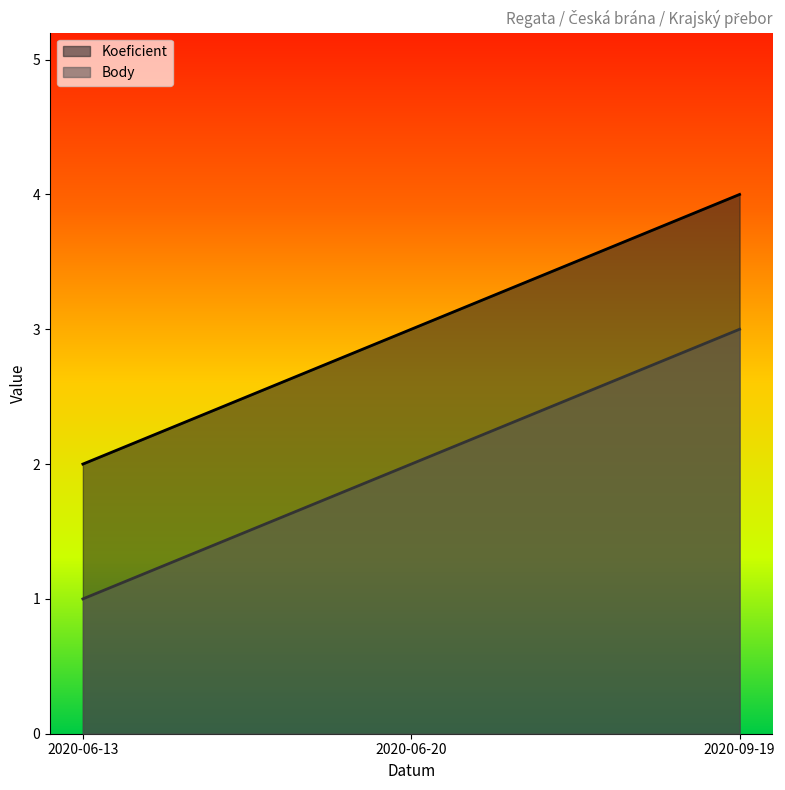

At how many categories does at least one series exceed 1?

3